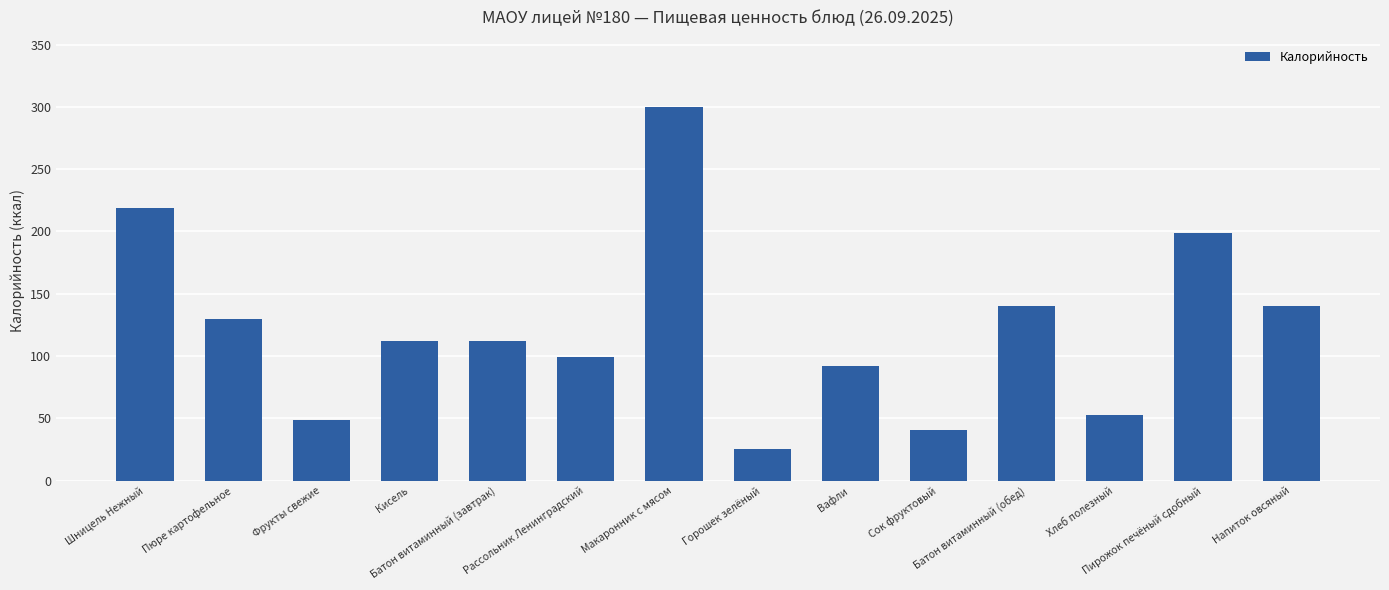

Reading left to right, transcribe all the data shown in this chart.

219	130	49	112	112	99	300	25	92	41	140	53	199	140